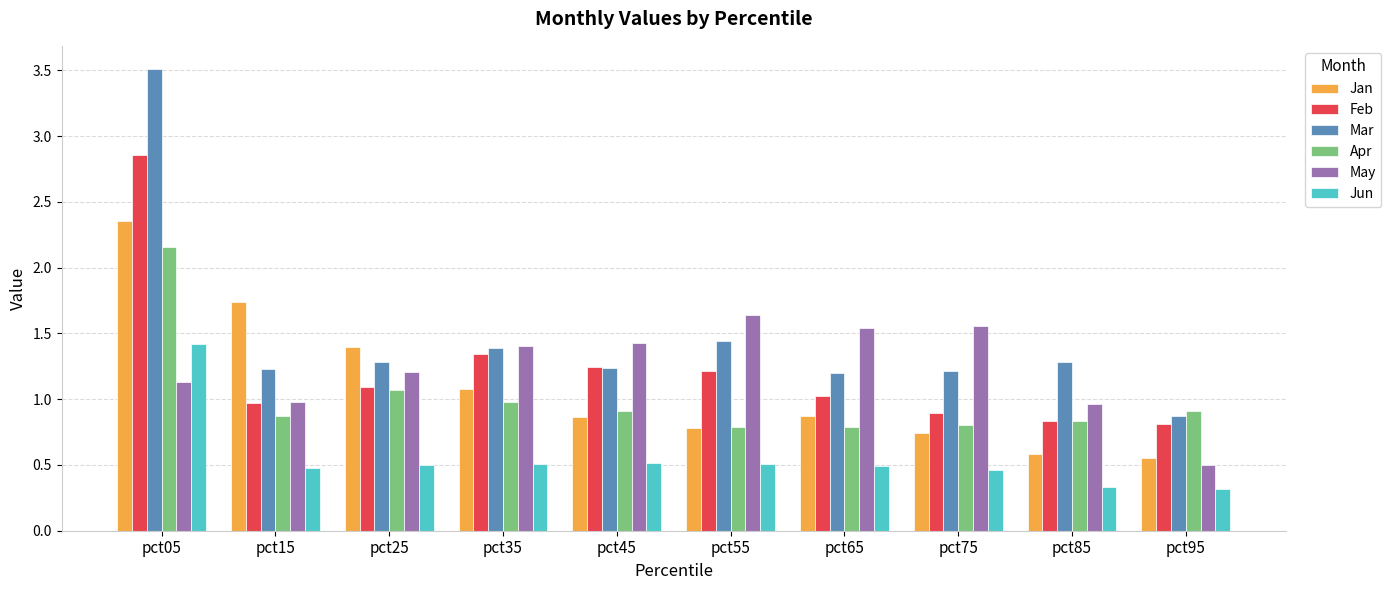

Is the value of Apr at pct45 greater than the value of Jun at pct35?

Yes